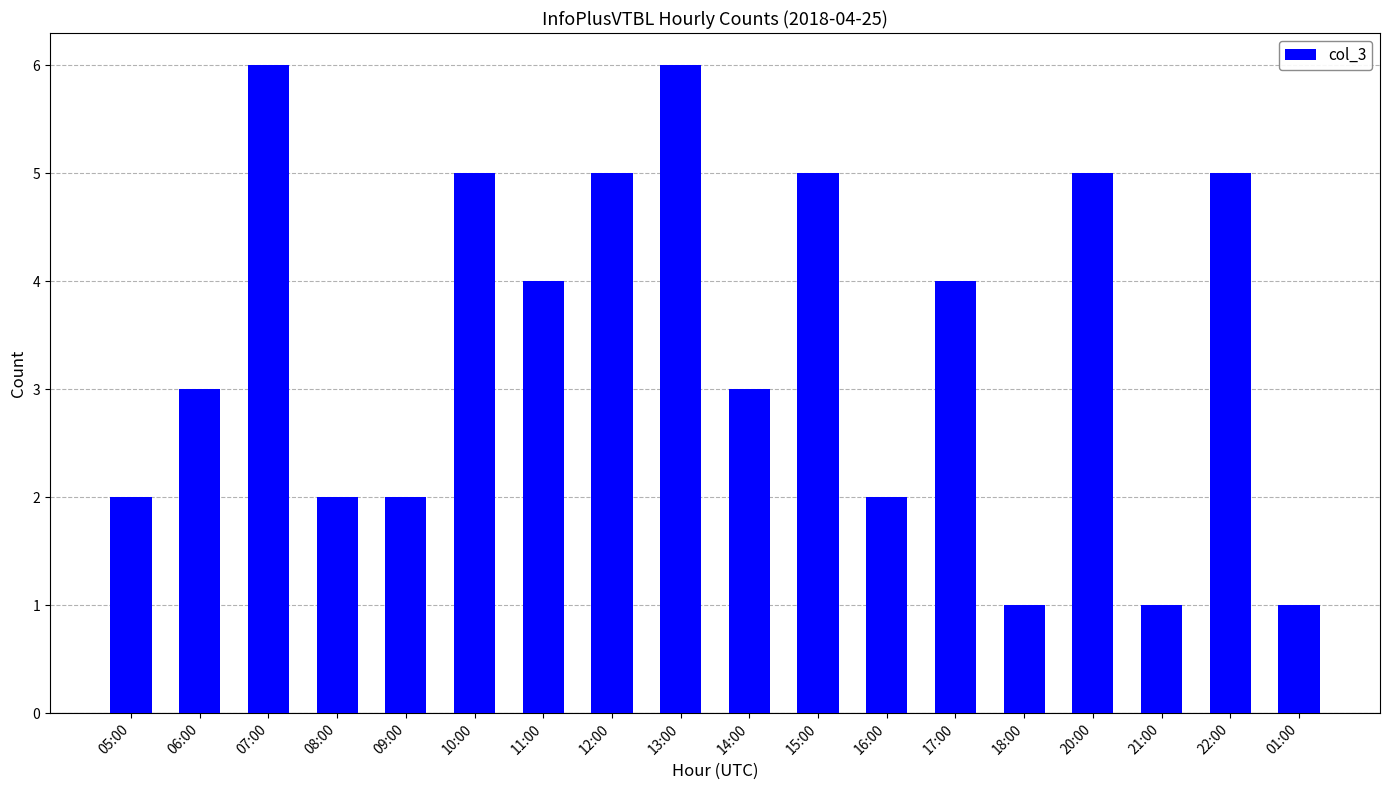

What is the difference between the values at 13:00 and 01:00?

5